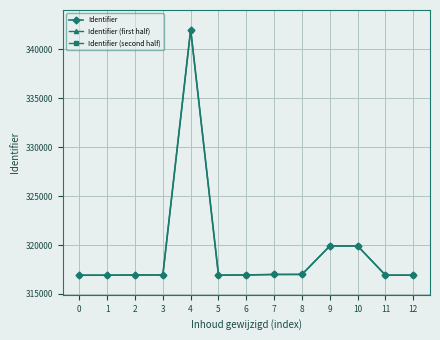

What is the value of the Identifier point at the 3rd from the left?

316940